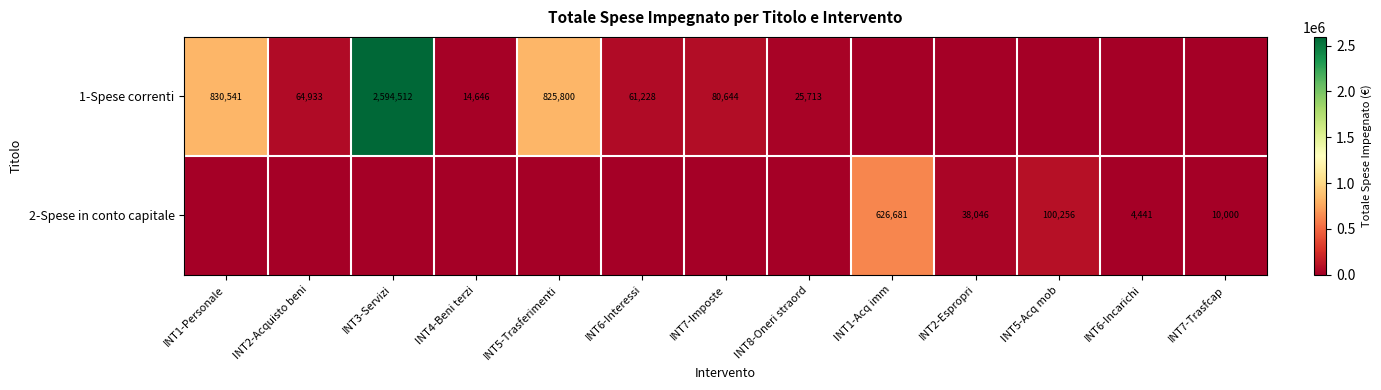

What is the difference between the 1-Spese correnti values at INT7-Imposte and INT6-Interessi?

19416